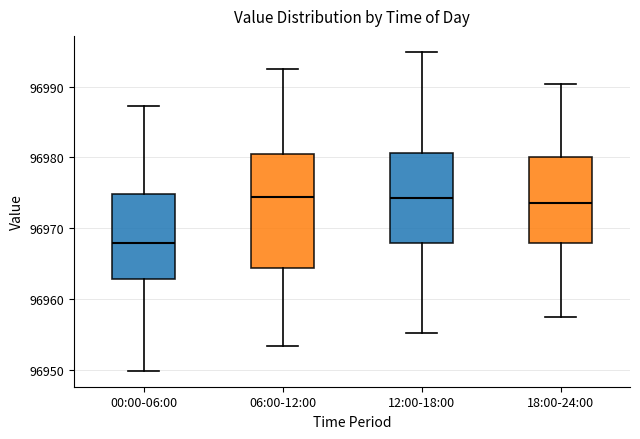

Which box's median line is the lowest?

00:00-06:00